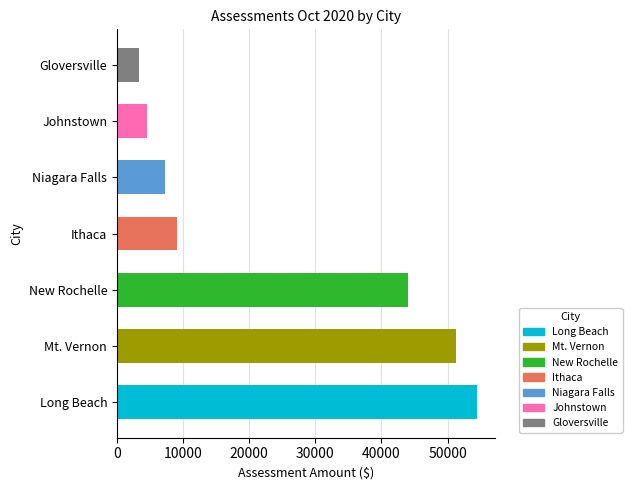

Approximately how many times larger is the value at Long Beach compared to Ithaca?

6.0